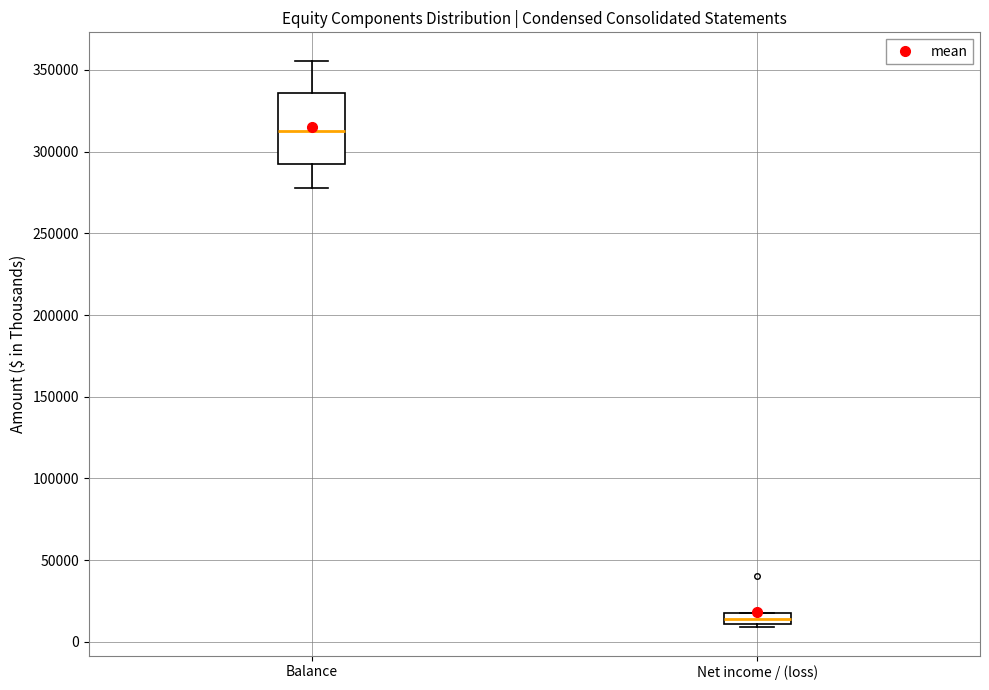

Which box has the lowest median line?

Net income / (loss)